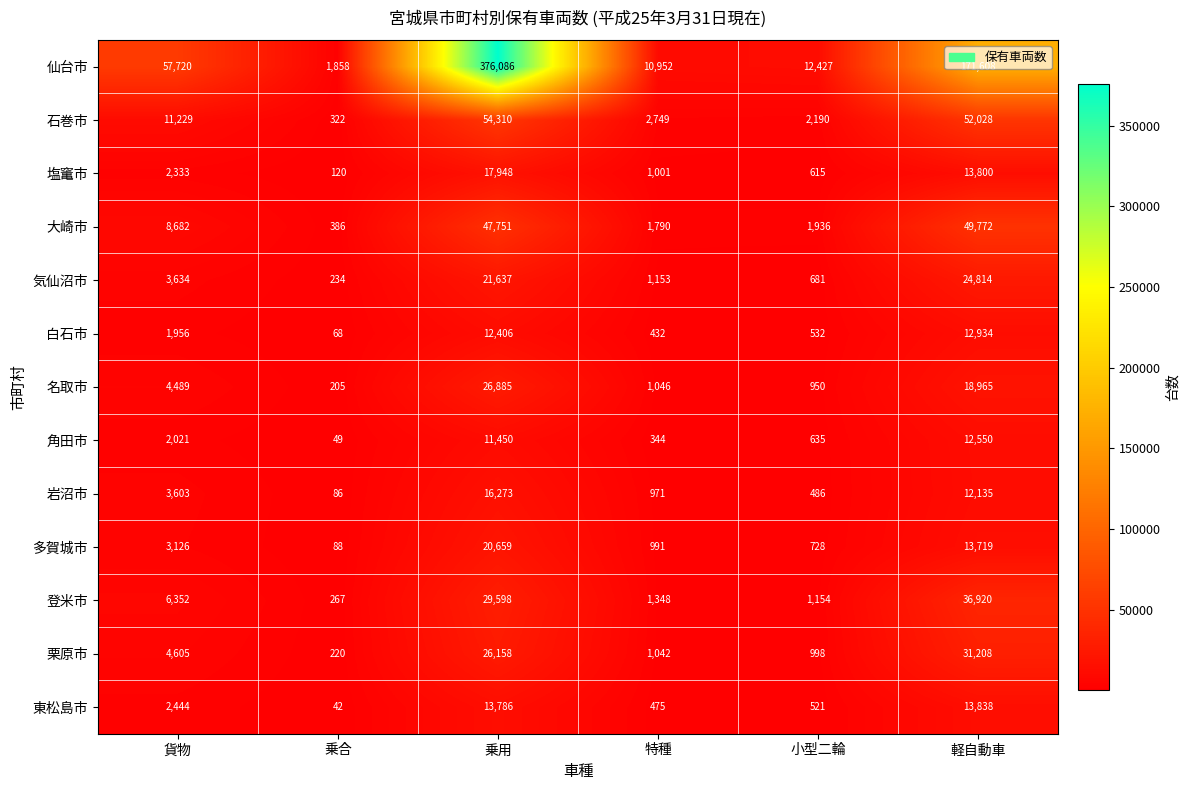

What is the difference between the 多賀城市 values at 軽自動車 and 乗用?

6940